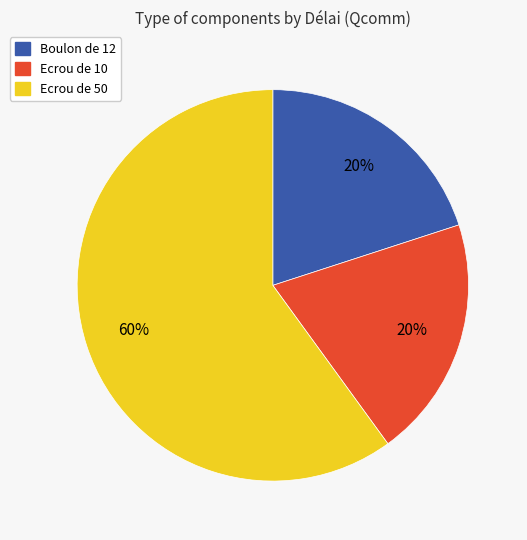

To the nearest percent, what is the average slice percentage?

33%